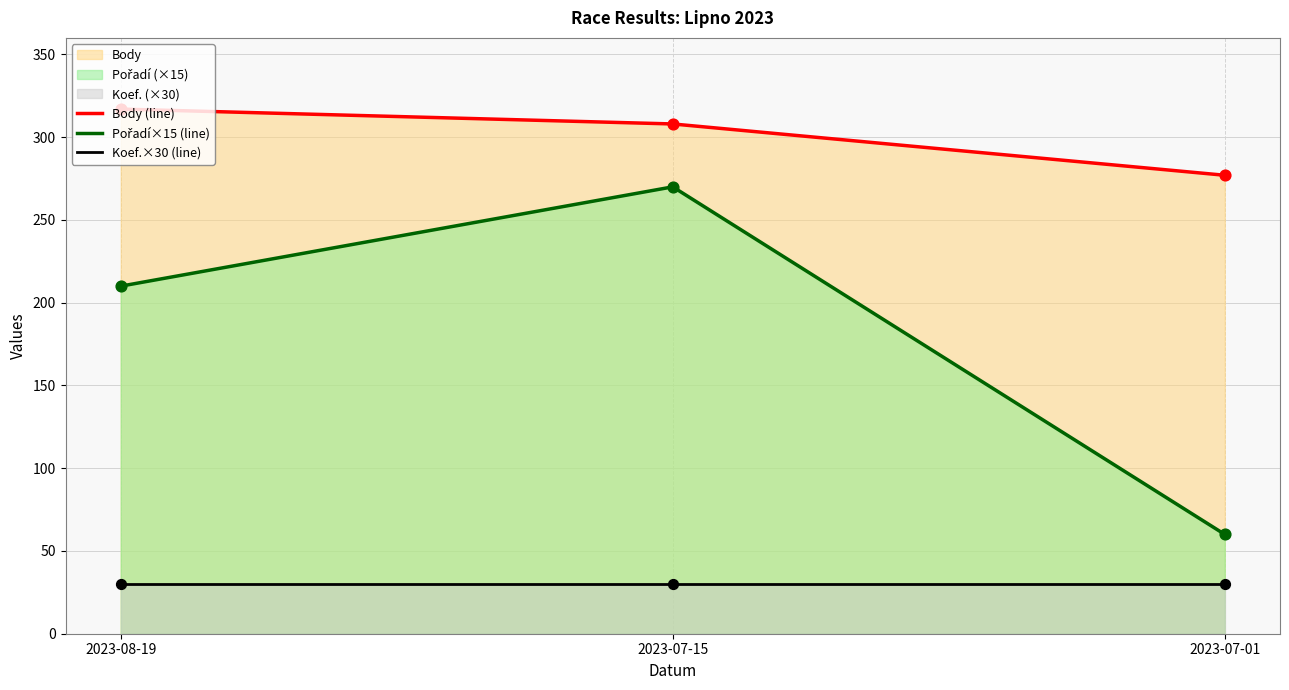

Which series reaches the maximum Y coordinate?

Body (line)